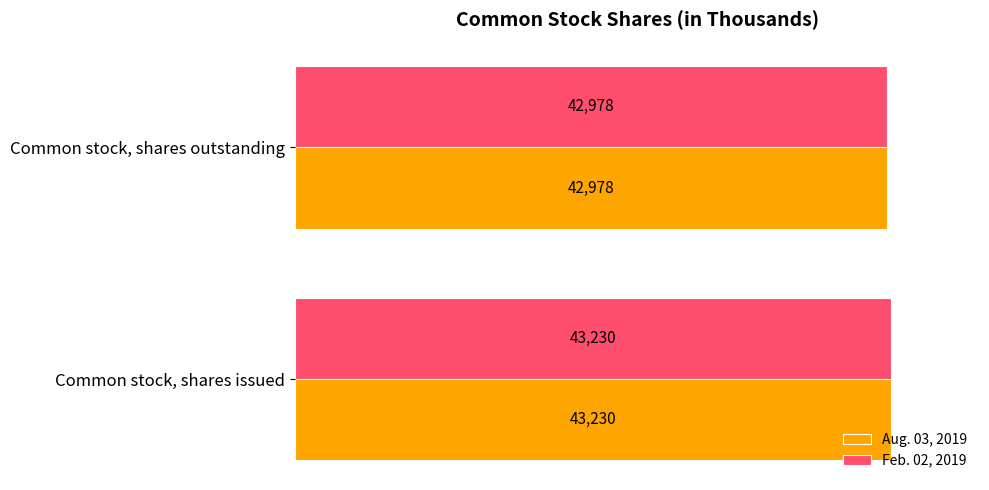

What are all the series names shown in the legend?

Aug. 03, 2019, Feb. 02, 2019